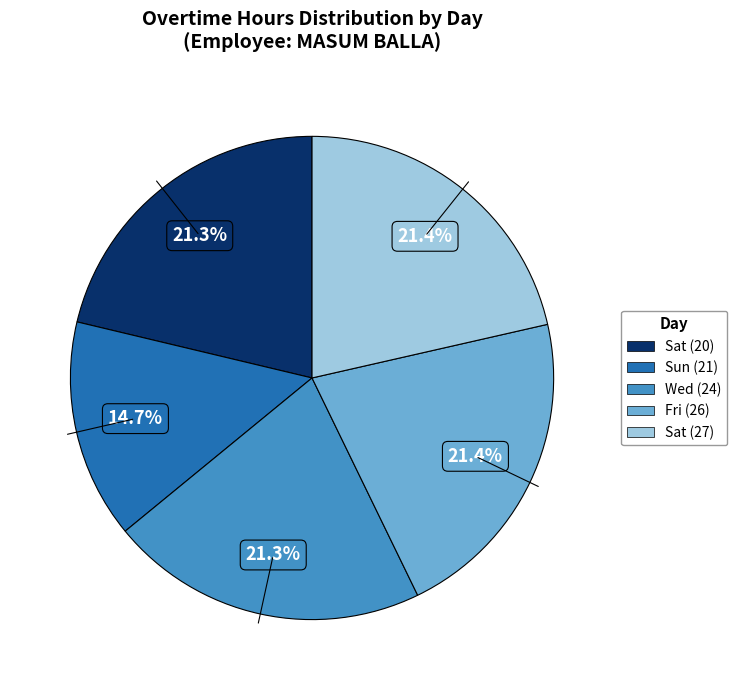

Is there a majority slice in this chart?

No